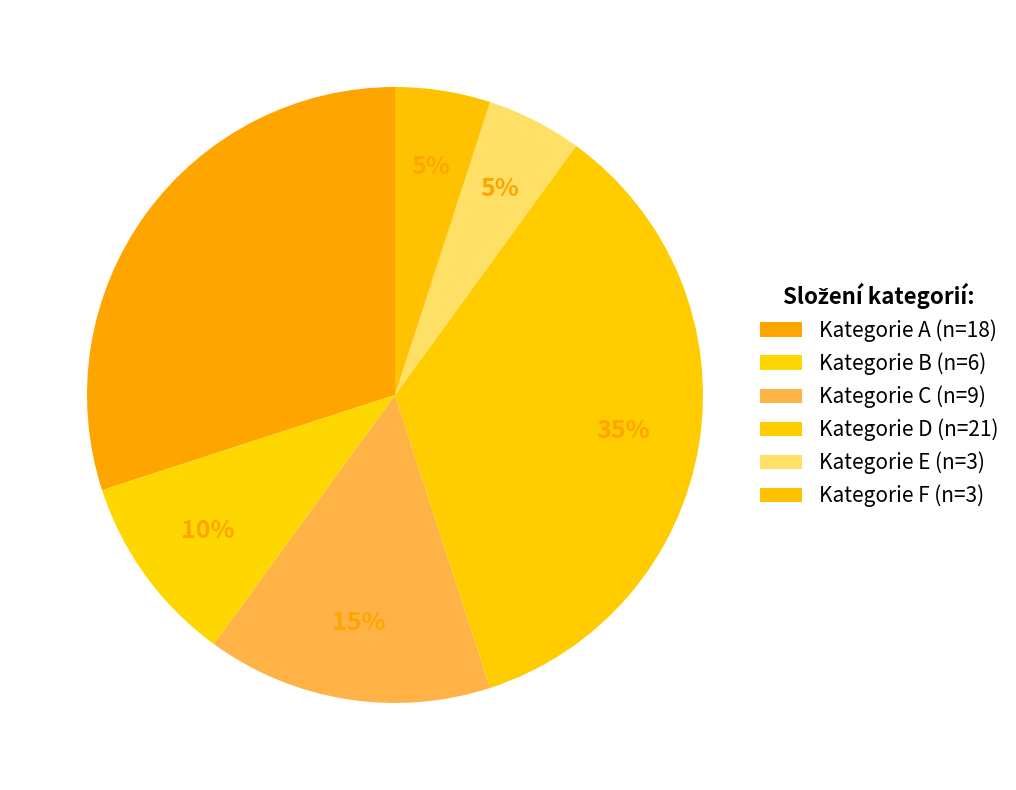

Does Kategorie E account for over 50% of the chart?

No